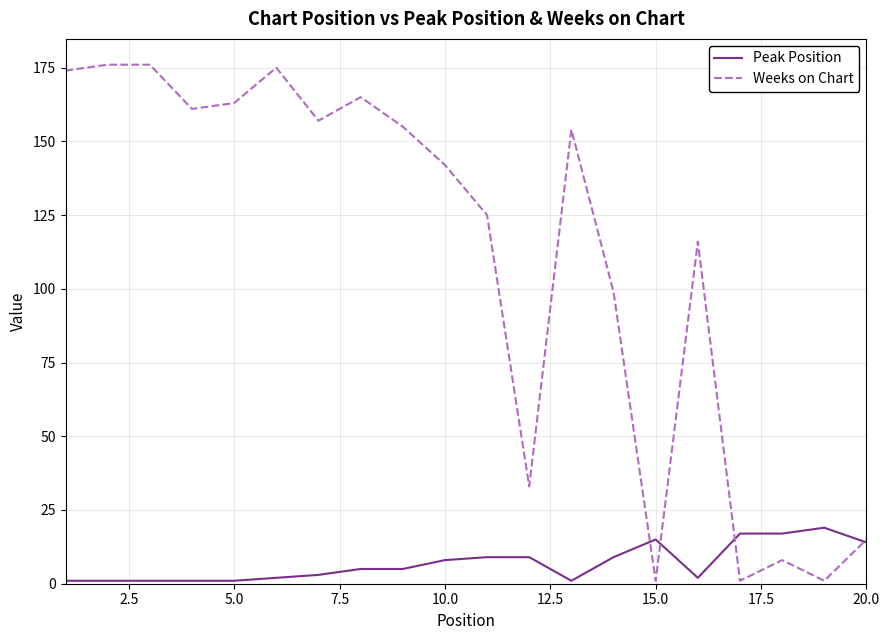

List the series in order of their peak value, lowest first.

Peak Position, Weeks on Chart